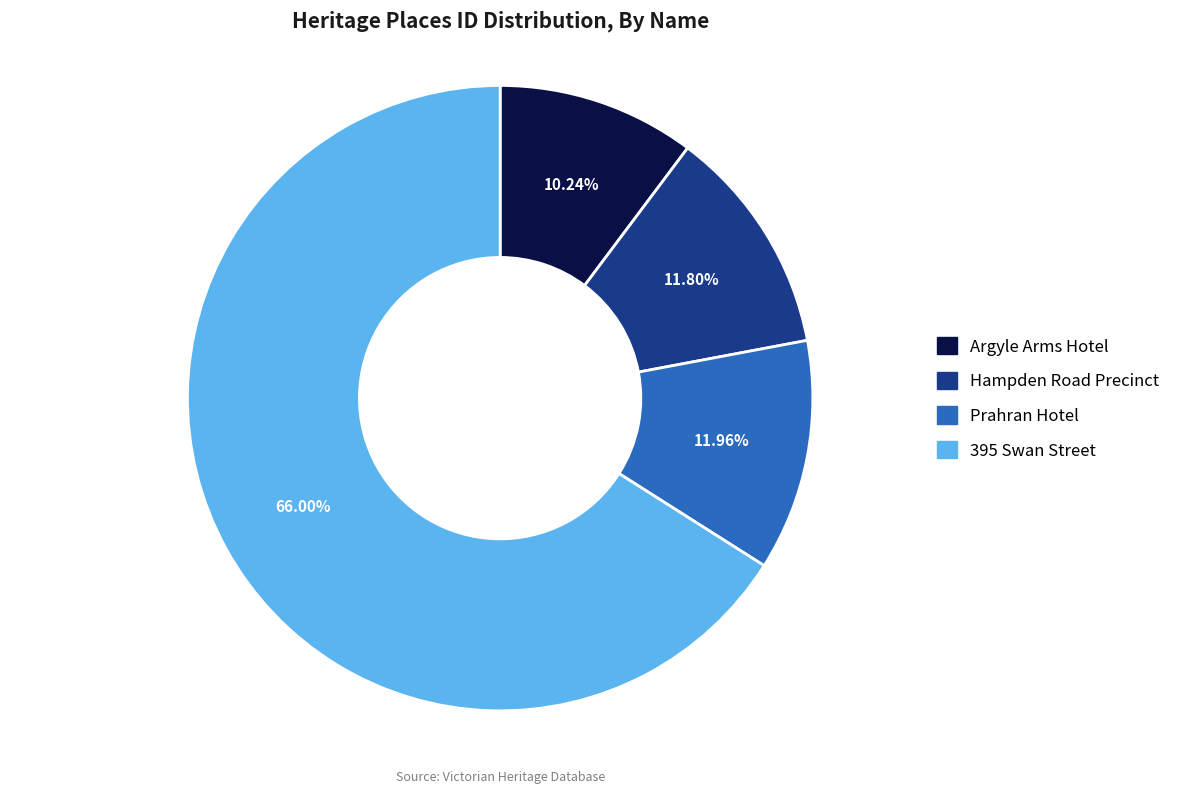

Is there a majority slice in this chart?

Yes